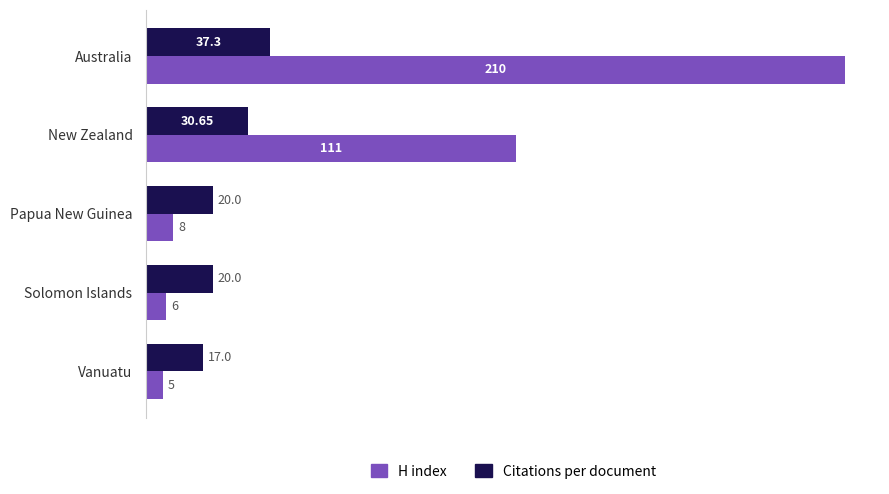

What is the difference between the second highest and second lowest values in the H index series?

105.0